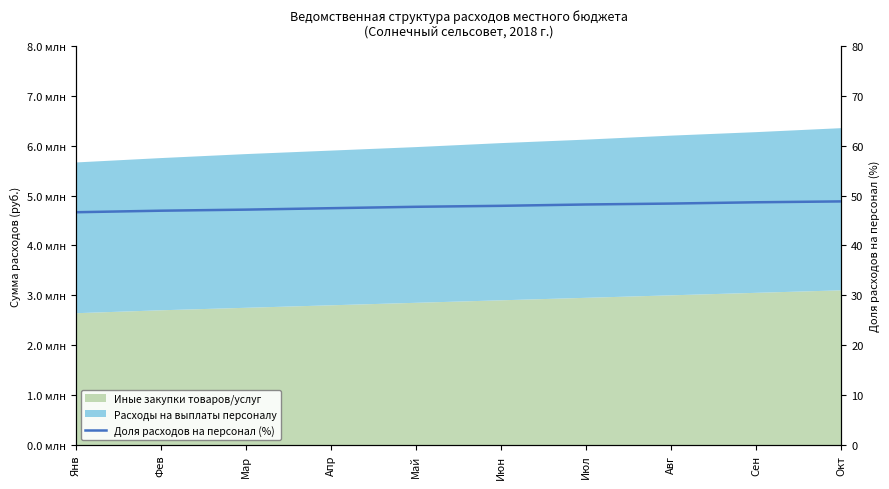

How many data points are less than 47?

2